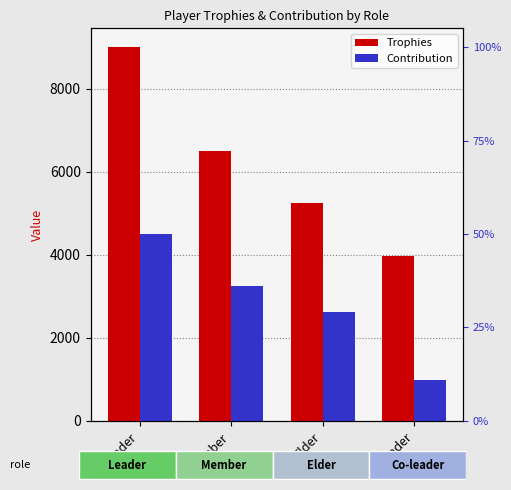

Which category has the highest value in the Contribution series?

Leader